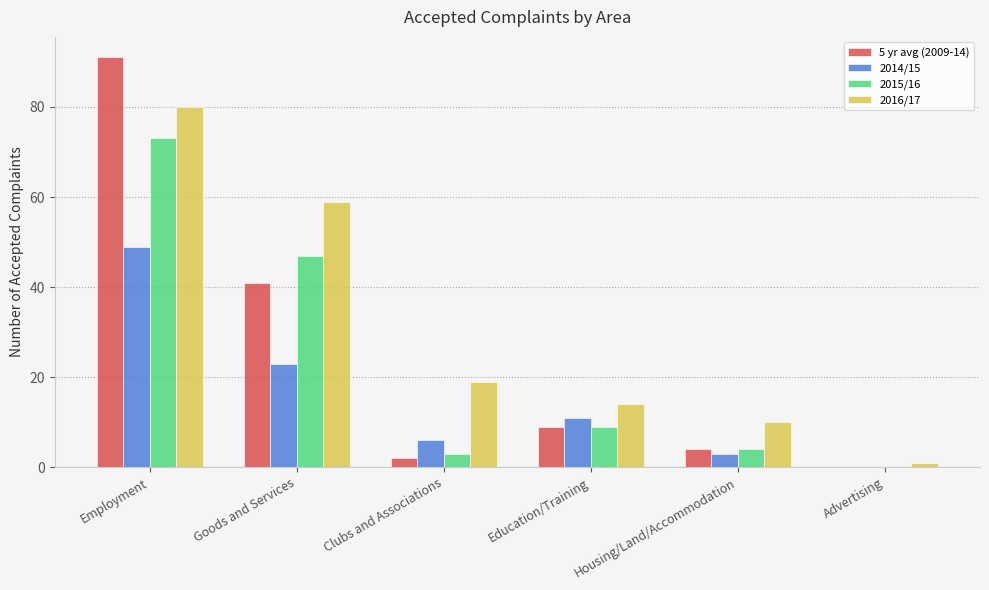

Which category has the highest value across all series?

Employment